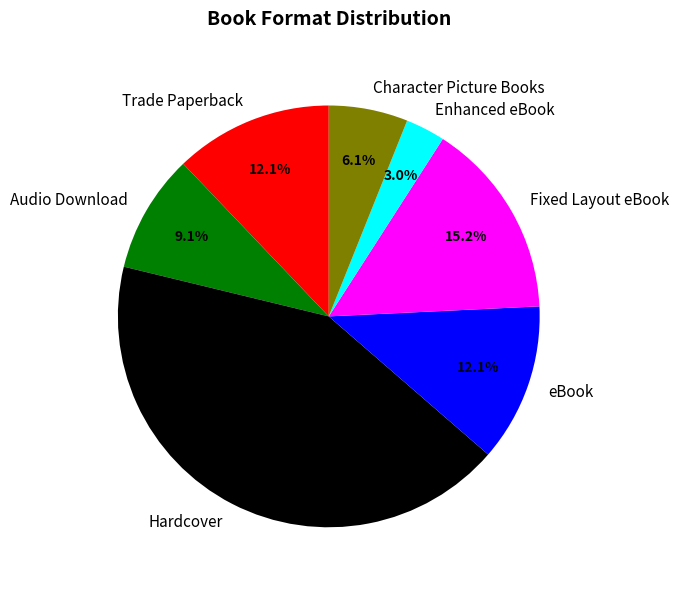

Is Hardcover the majority of the pie?

No